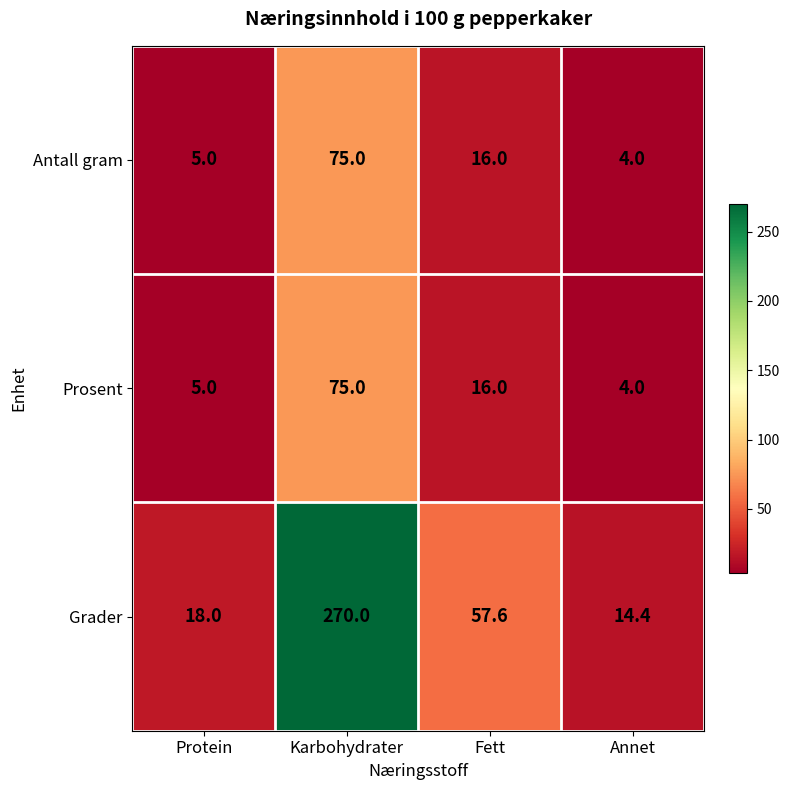

What is the minimum value for Grader?

14.4